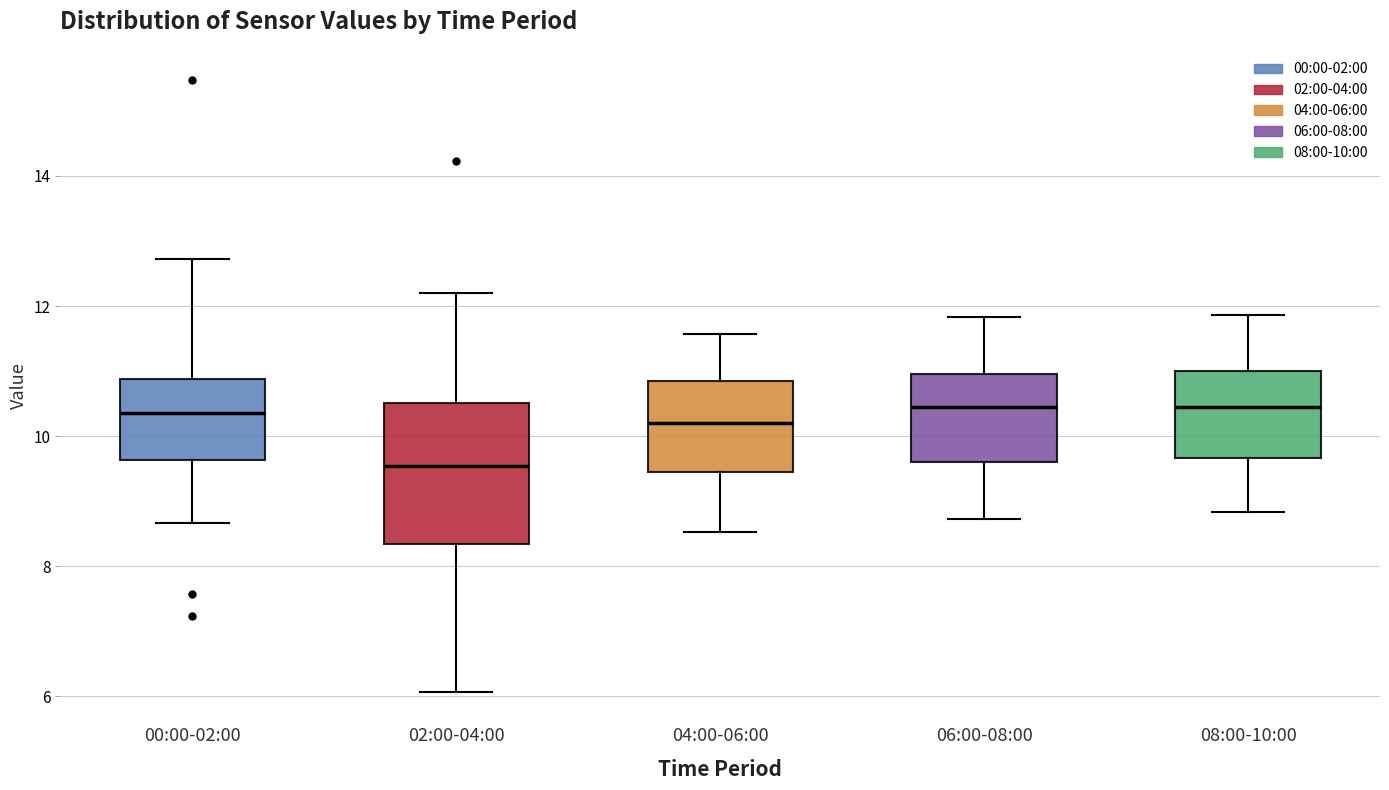

Where does the lower whisker of the box for 04:00-06:00 end on the y-axis? The values are not printed on the chart, so give them approximately, as read against the axis.

8.6